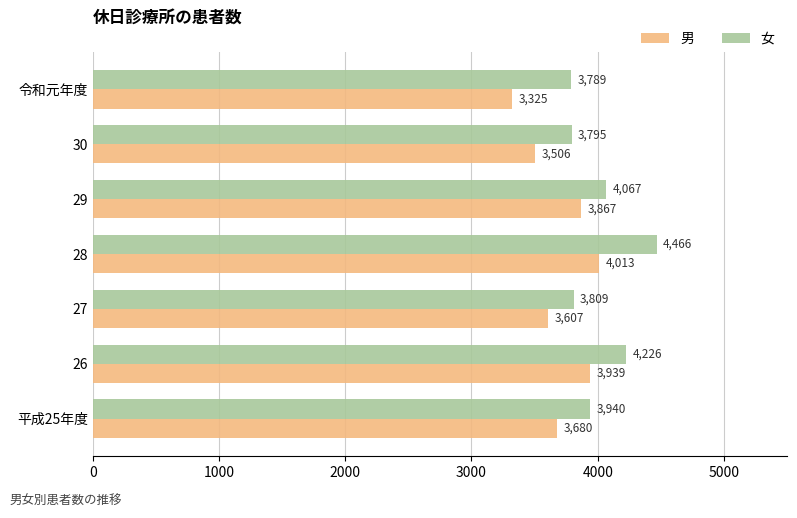

What is the smallest value displayed?

3325